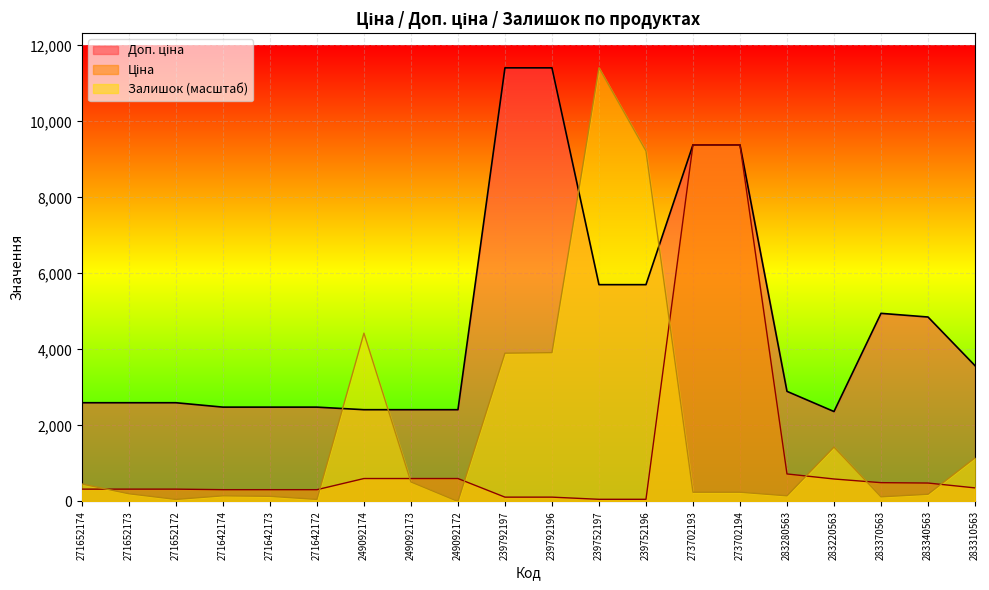

What is the value of the Ціна point at the 4th from the left?

310.3